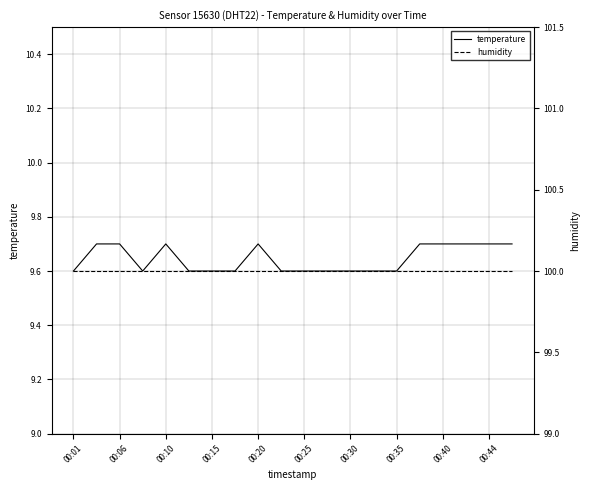

Count the temperature values in the range 9 to 10.

20